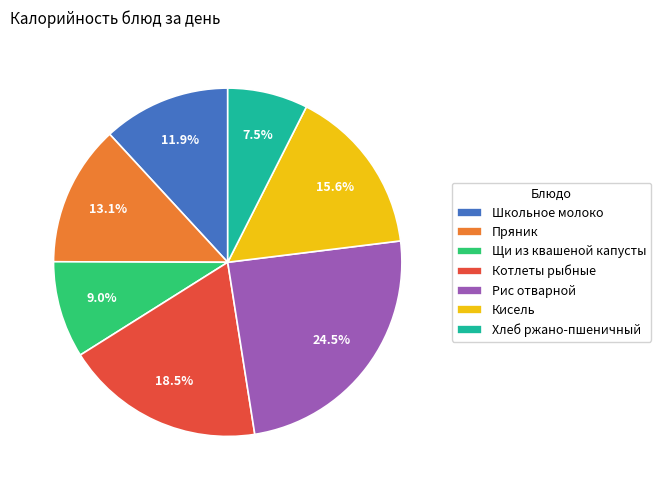

The Кисель slice represents 6% of the pie. True or false?

False